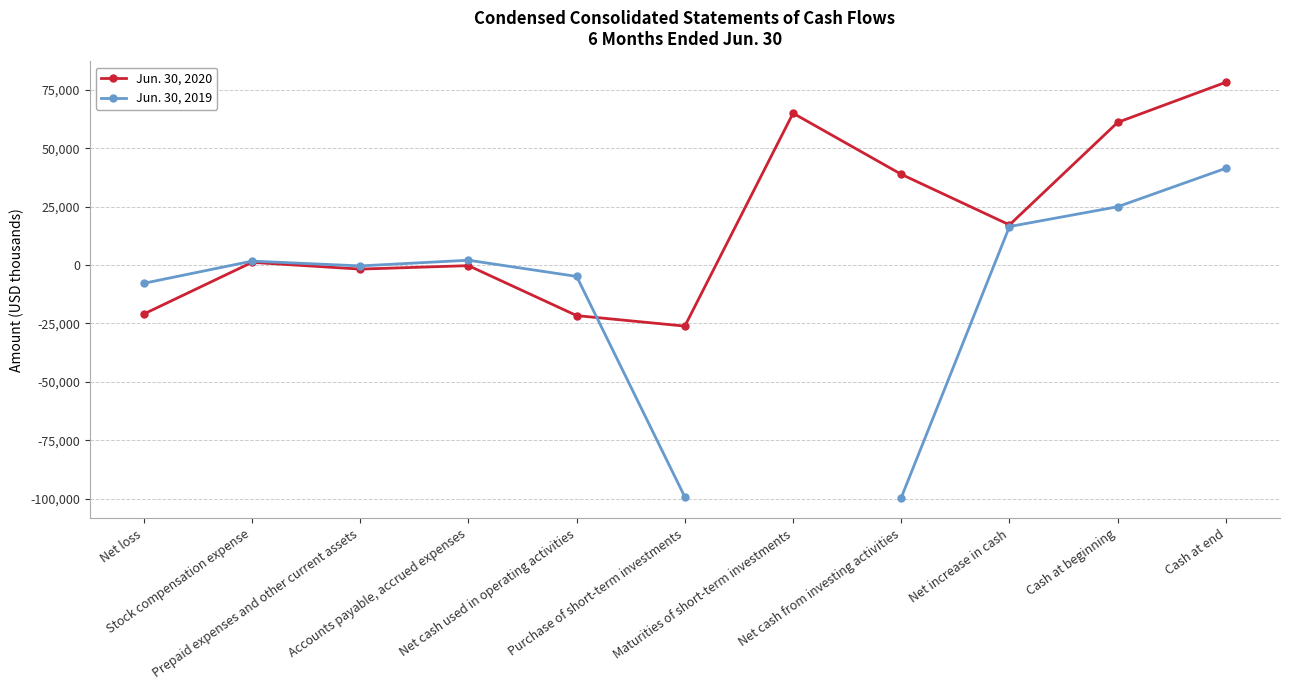

What is the difference between the highest and lowest values at Net cash used in operating activities?

16777.0